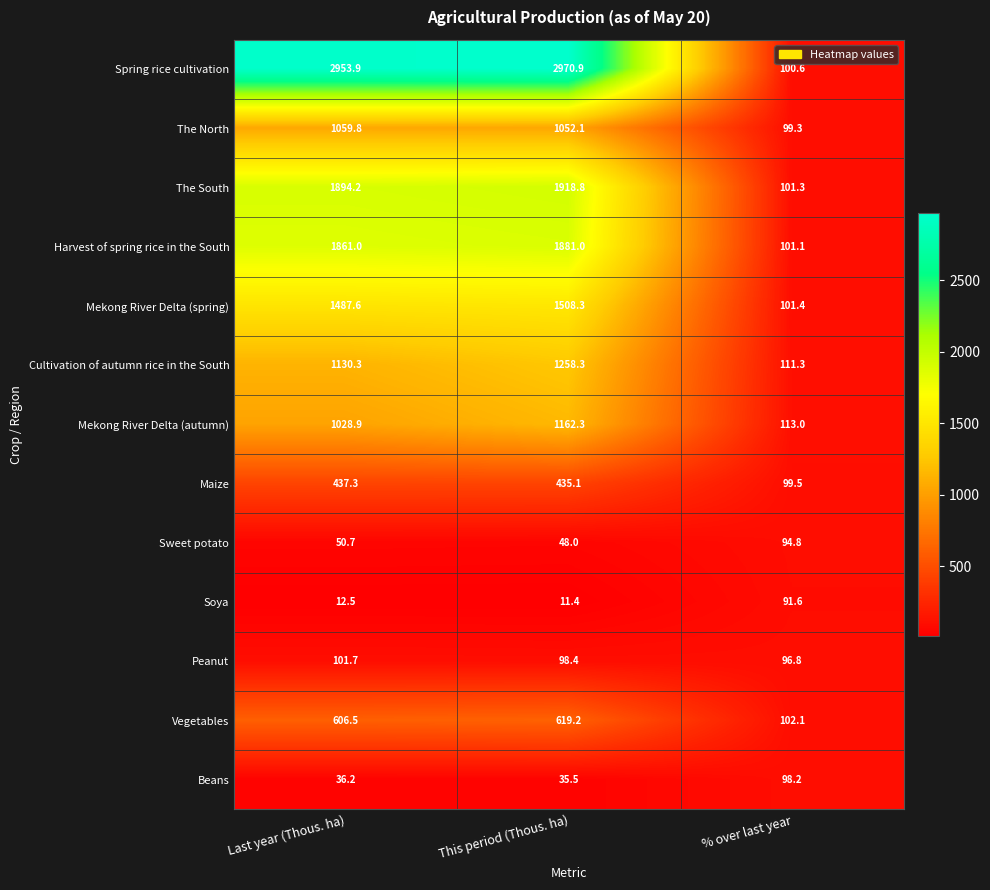

Is the value of Peanut at Last year (Thous. ha) greater than the value of Beans at Last year (Thous. ha)?

Yes